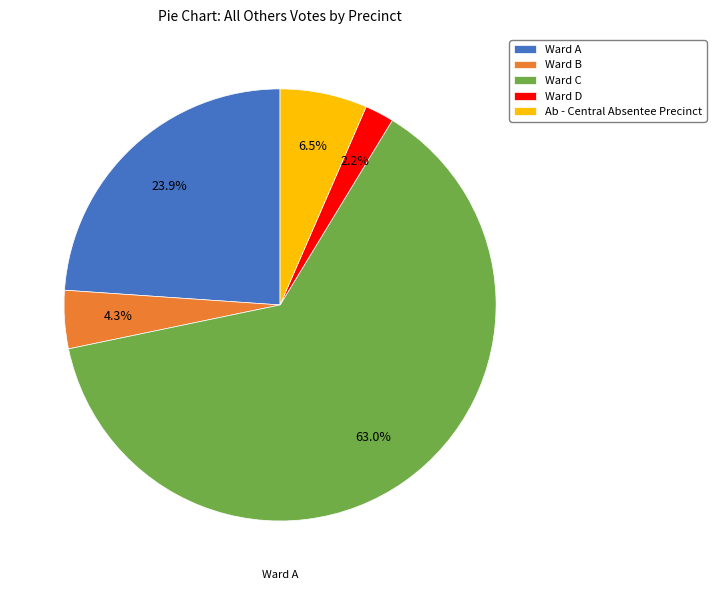

Does any single category account for the majority?

Yes